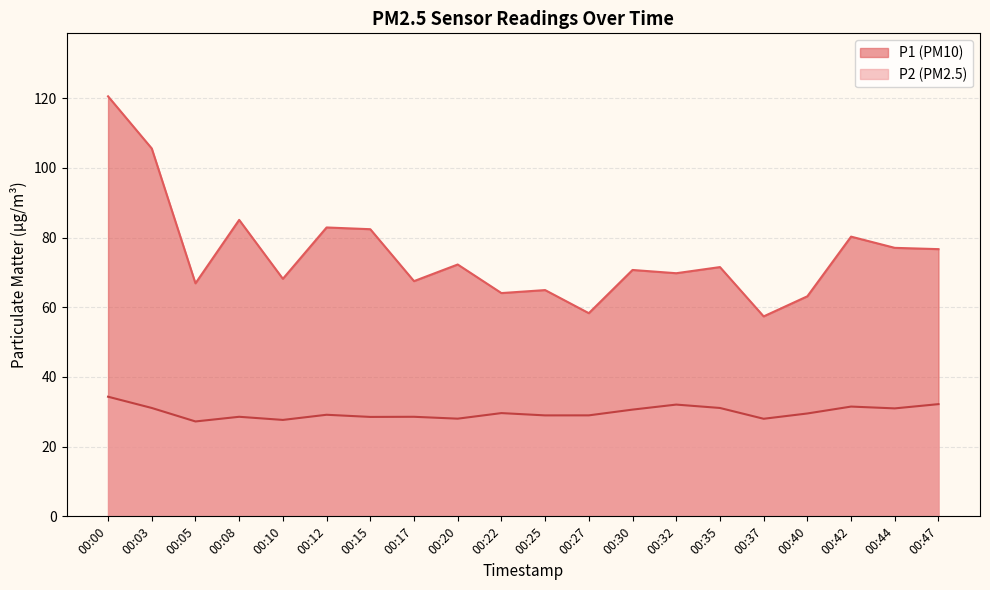

At 00:20, list the series in order from smallest to largest.

P2 (PM2.5), P1 (PM10)